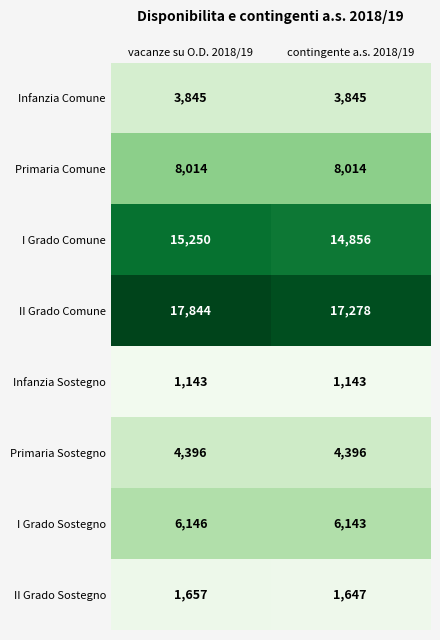

The II Grado Sostegno series shows 812 at vacanze su O.D. 2018/19. True or false?

False